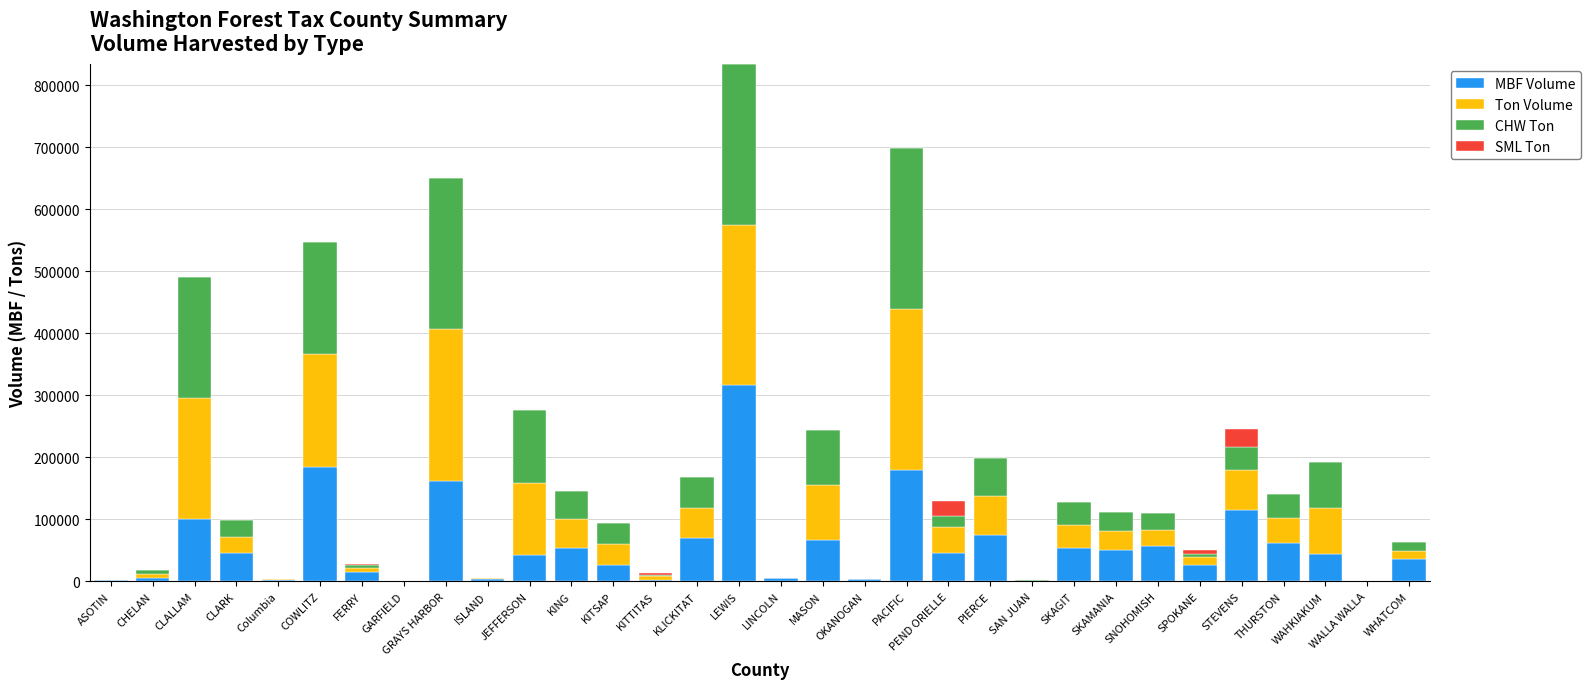

What is the highest value of the MBF Volume series?

315827